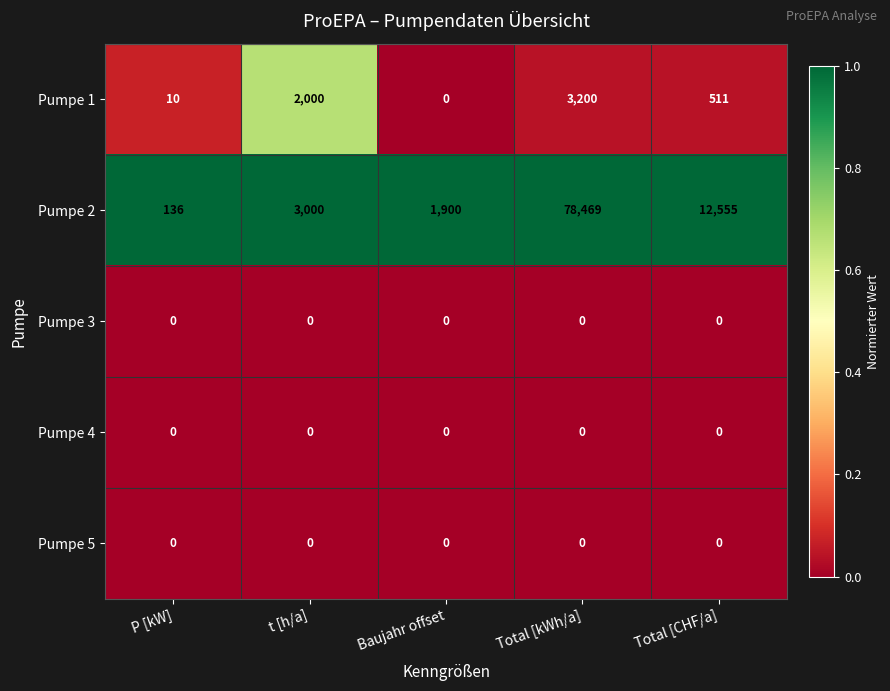

What value does the Pumpe 2 series have at Total [kWh/a], to the nearest 50?

78450